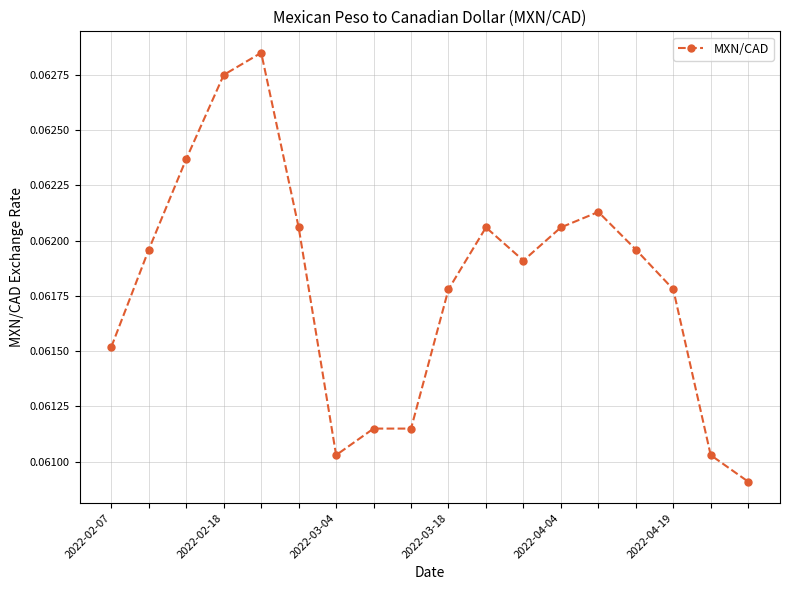

How many distinct data groups are displayed?

1